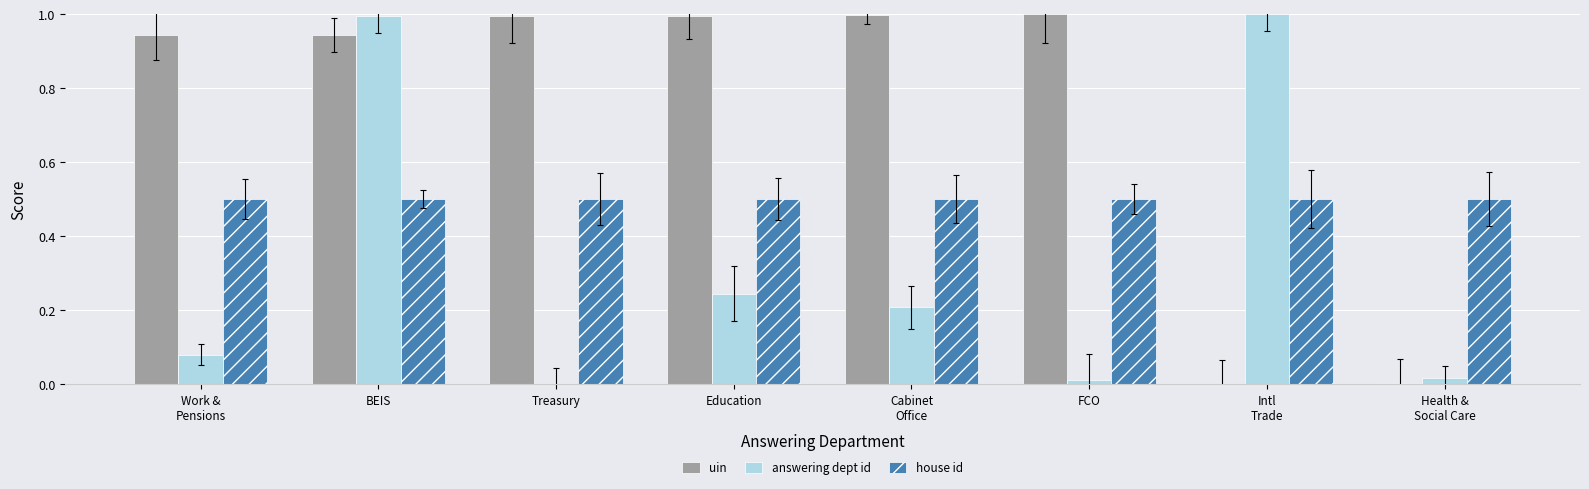

What is the sum of all answering dept id values?

2.6